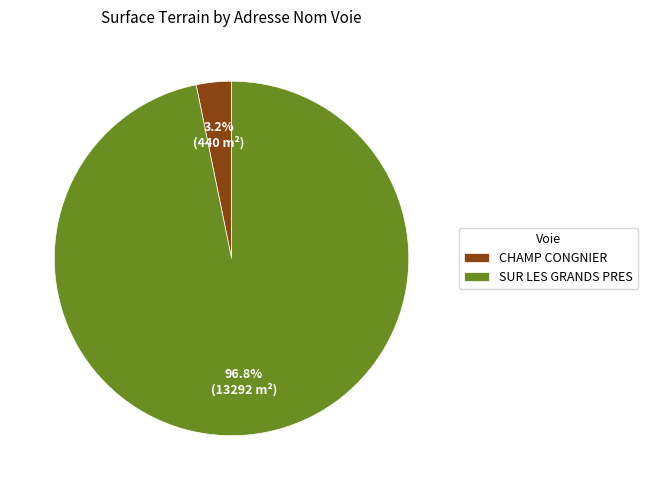

To the nearest percent, what is the combined percentage of CHAMP CONGNIER and SUR LES GRANDS PRES?

100%